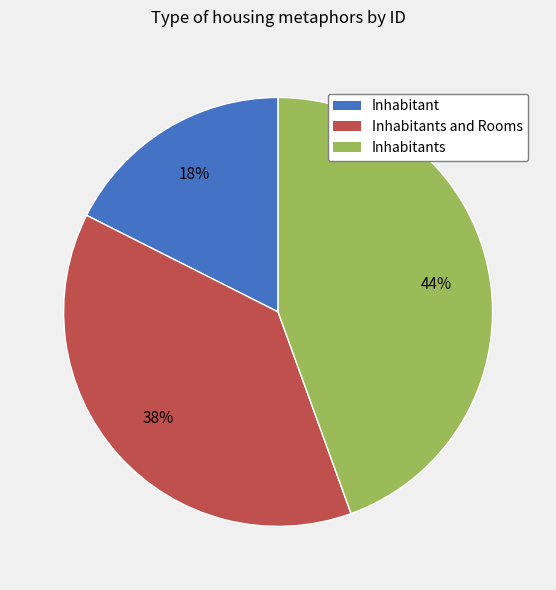

Is there any slice that represents more than half of the pie?

No